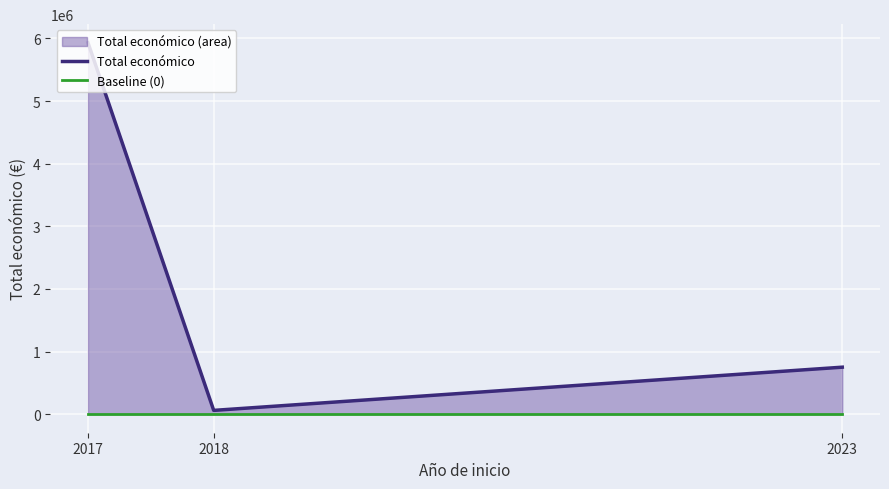

What is the total value across all series at 2023?

750000